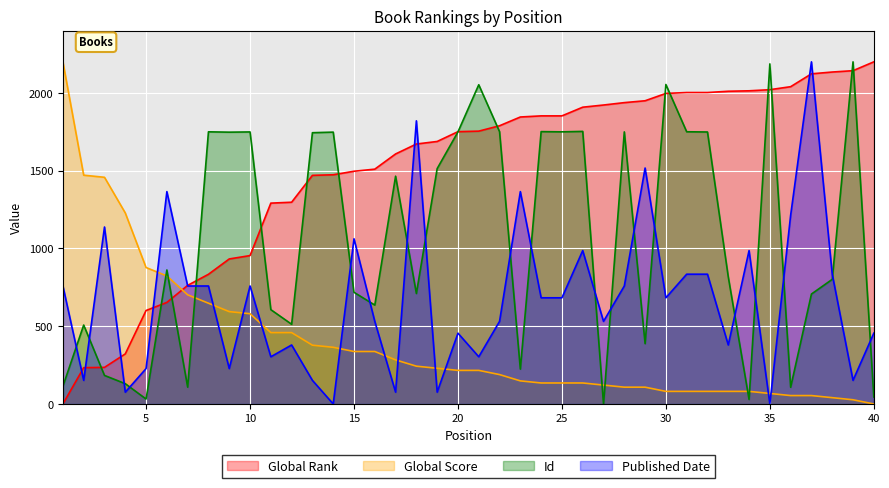

True or false: Published Date has a value of 1062.1 at 15.

True